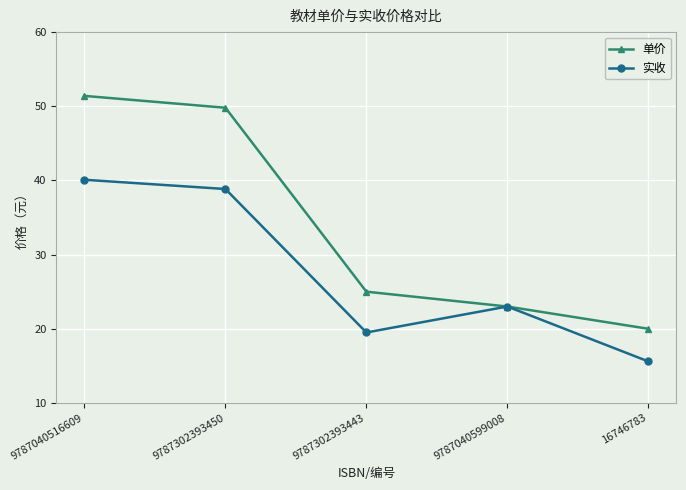

Reading left to right, what are all the values shown in this chart?

单价: 51.4	49.8	25.0	23.0	20.0
实收: 40.1	38.8	19.5	23.0	15.6